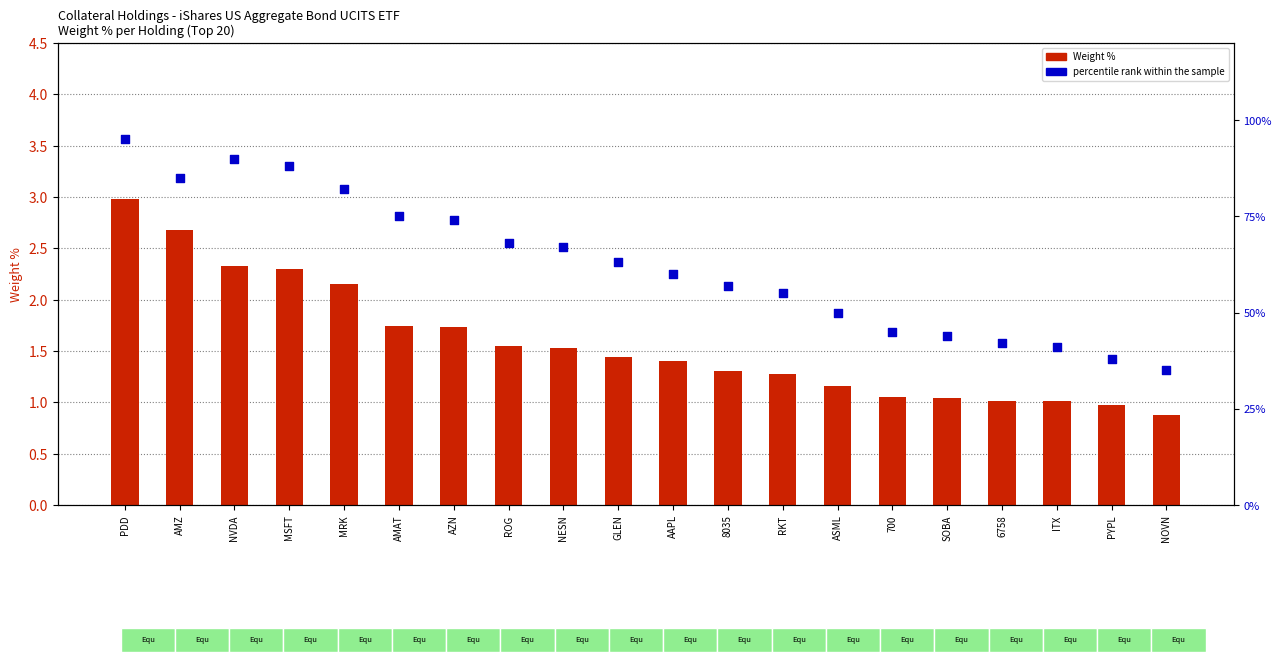

At how many categories does at least one series exceed 66?

9